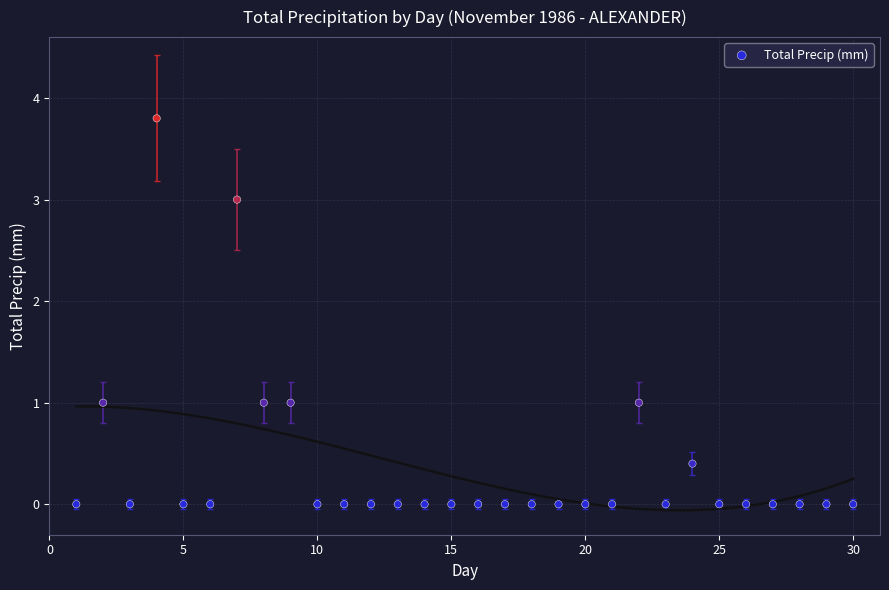

What is the range of Y values (max minus min)?

3.8